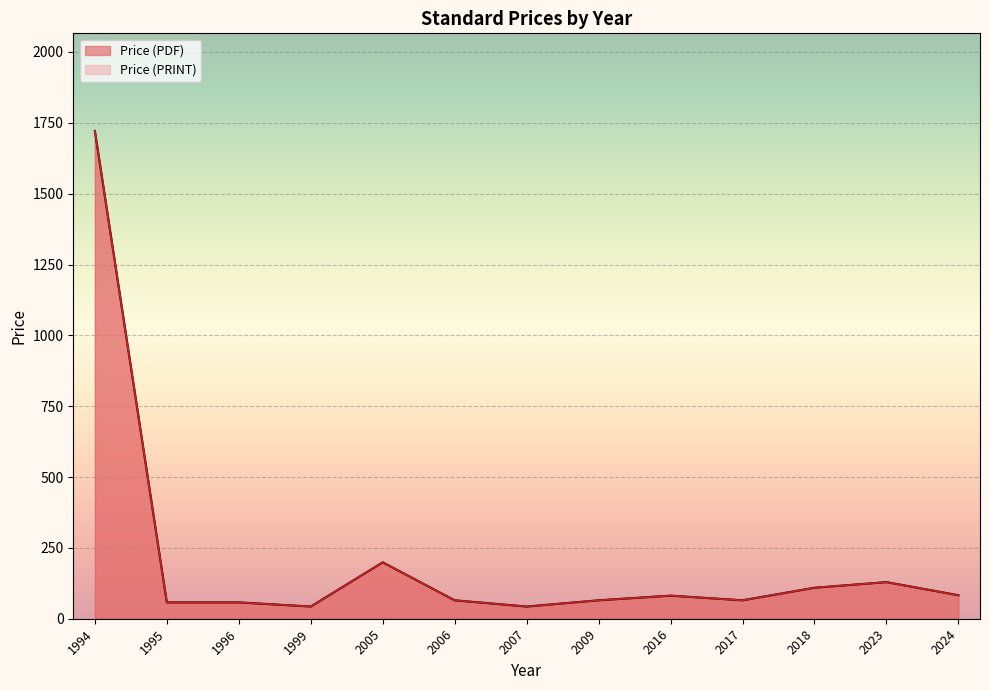

At which category does Price (PRINT) reach its first local peak?

2023